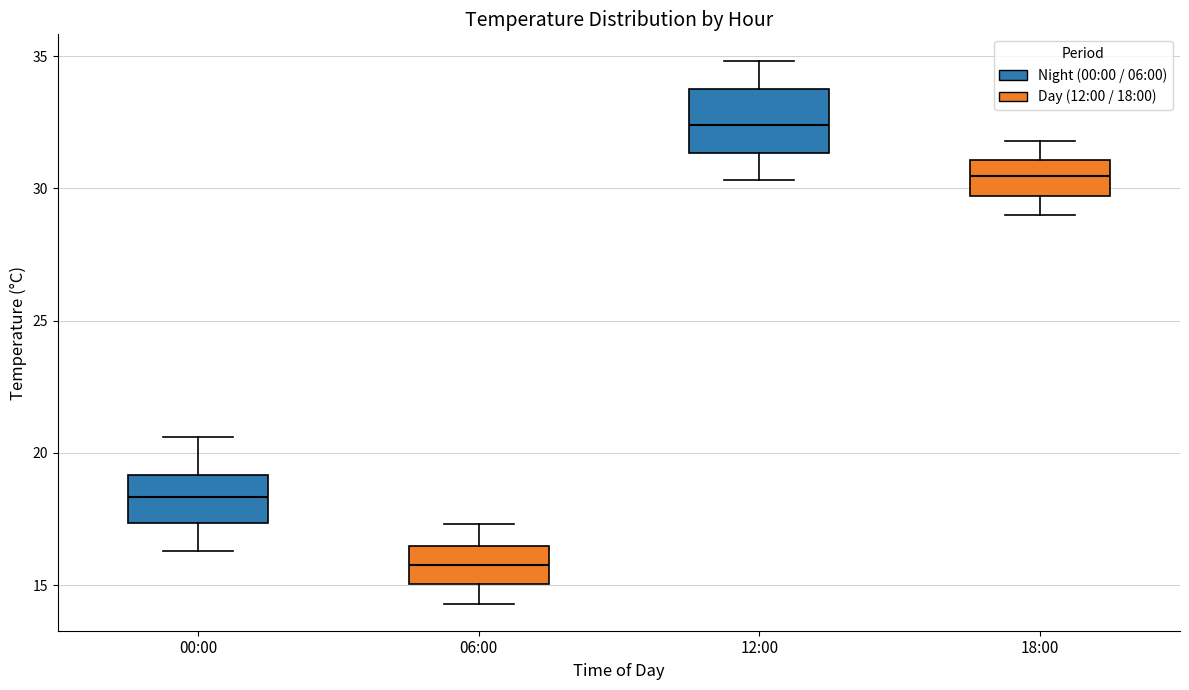

Reading left to right, transcribe this box plot: for each box, give where its median line is, the range the box spans, and where its two whiskers end, as read against the y-axis. The values are not printed on the chart, so give them approximately, as read against the axis.

00:00: median 18.5, box 17.5 to 19.0, whiskers 16.5 to 20.5
06:00: median 16.0, box 15.0 to 16.5, whiskers 14.5 to 17.5
12:00: median 32.5, box 31.5 to 34.0, whiskers 30.5 to 35.0
18:00: median 30.5, box 29.5 to 31.0, whiskers 29.0 to 32.0